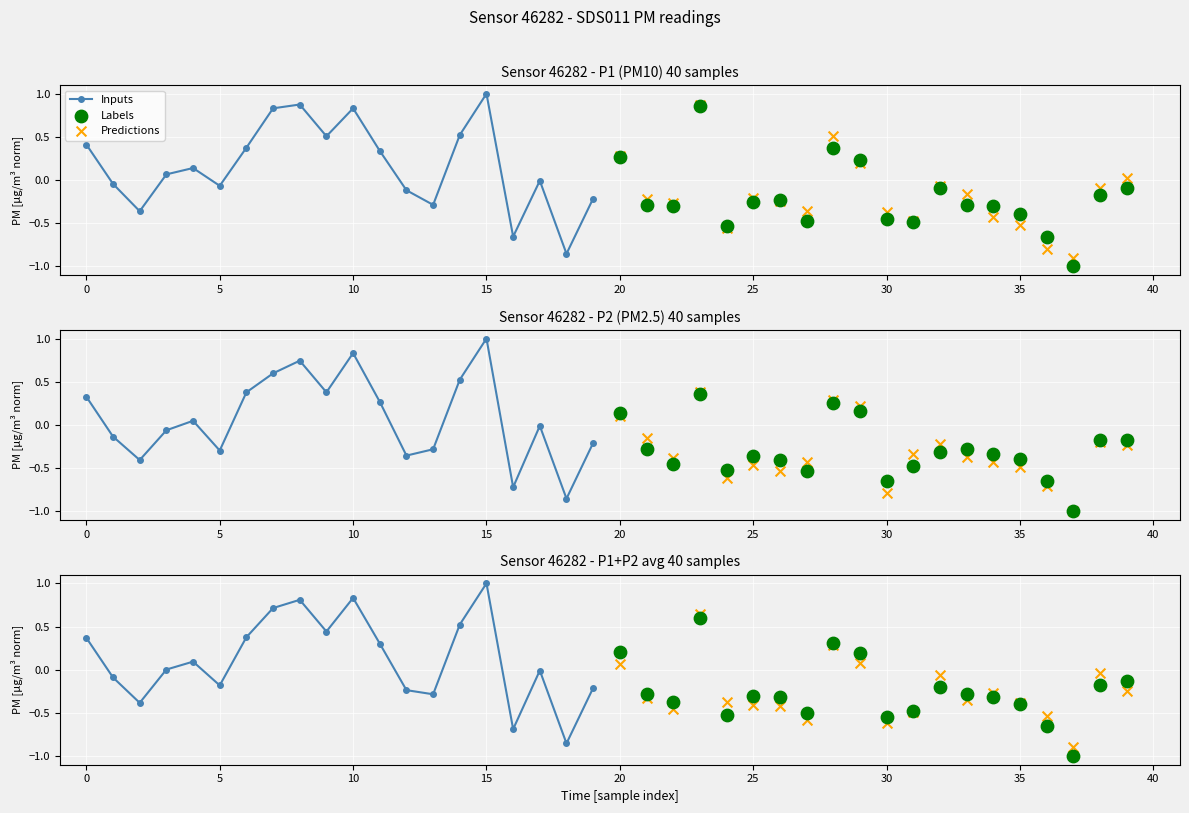

Which series has the largest total across all categories?

Inputs